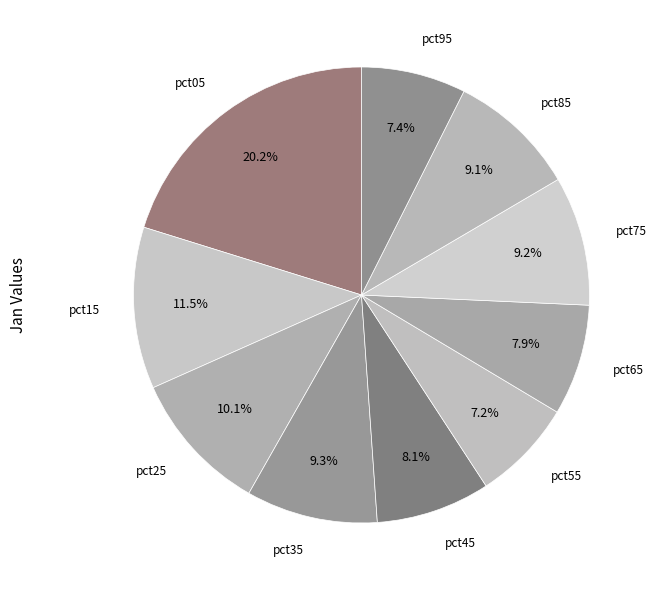

What is the total percentage of pct95 and pct85?

16.5%